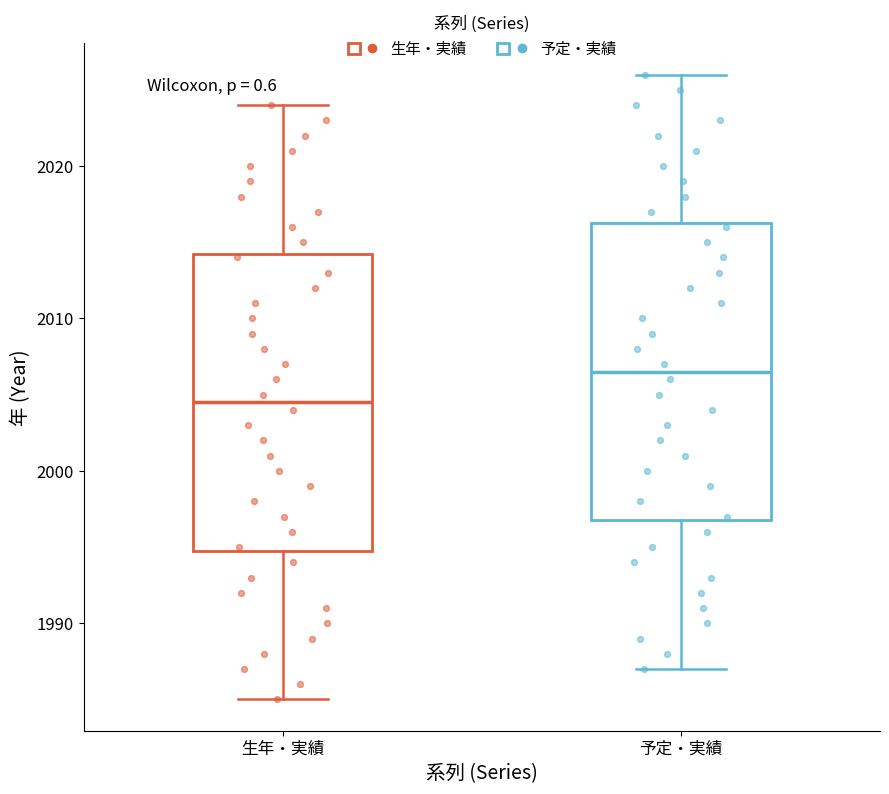

Reading left to right, read every box against the y-axis: the position of its median line, the range the box covers, and the ends of its whiskers. The values are not printed on the chart, so give them approximately, as read against the axis.

生年・実績: median 2005, box 1995 to 2014, whiskers 1985 to 2024
予定・実績: median 2007, box 1997 to 2016, whiskers 1987 to 2026